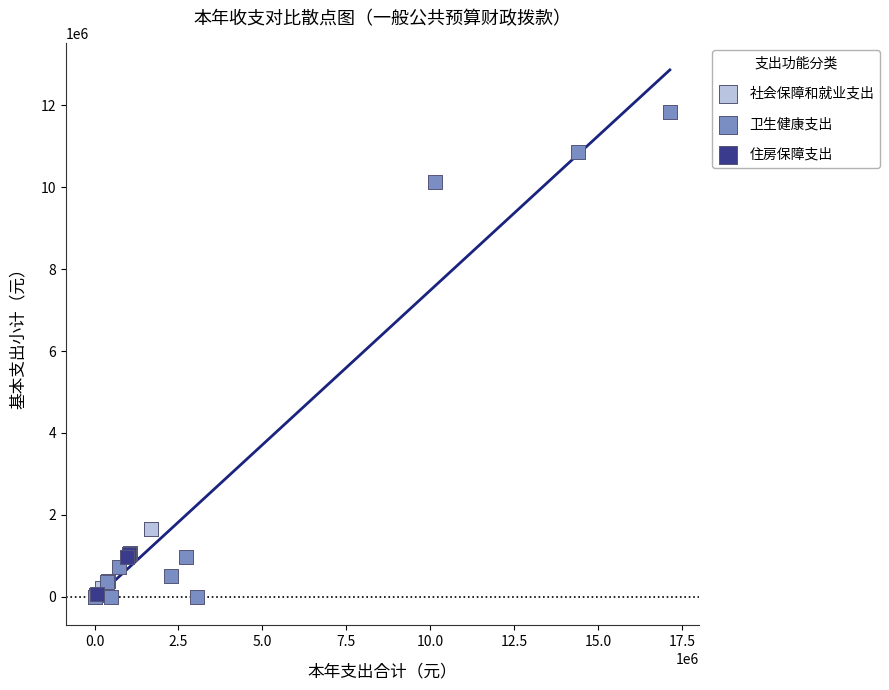

Which series reaches the maximum Y coordinate?

卫生健康支出